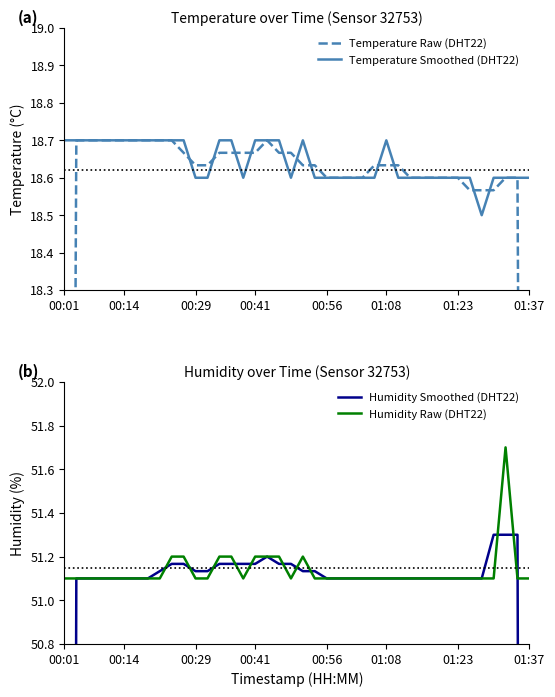

In Temperature Smoothed (DHT22), how many points are higher than both neighbors (excluding endpoints)?

2